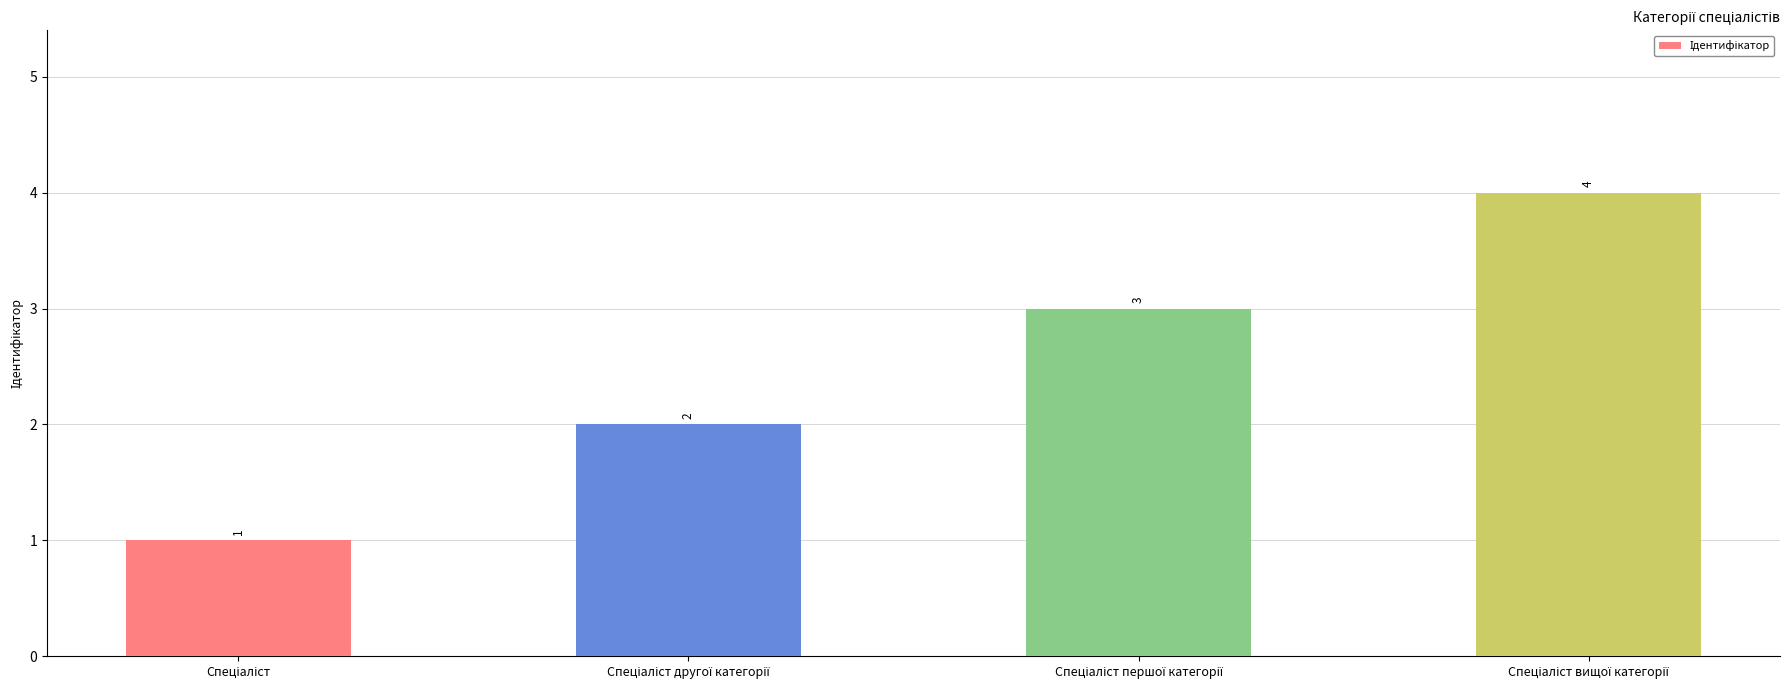

What is the maximum value shown in the chart?

4